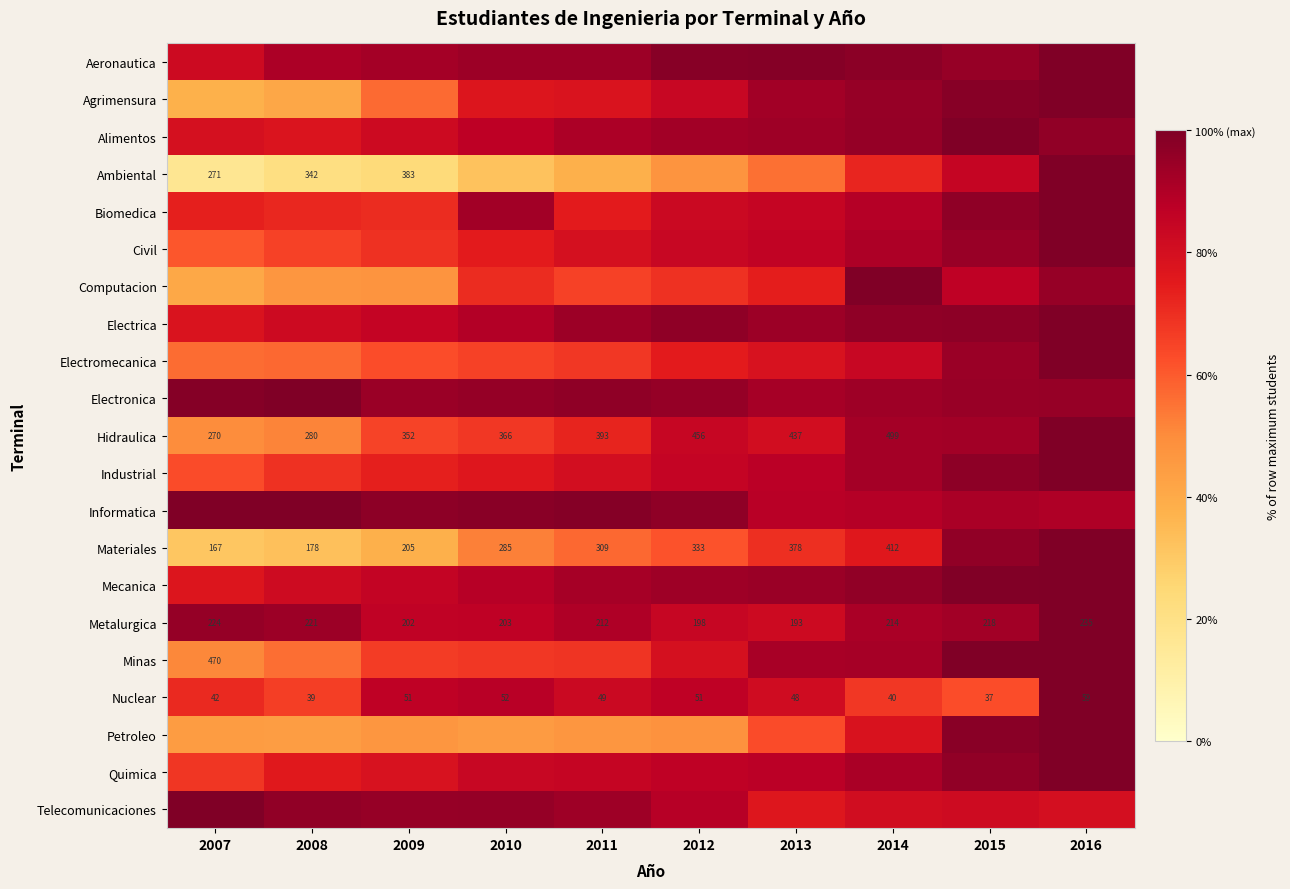

How many data points in Metalurgica are less than 214?

5